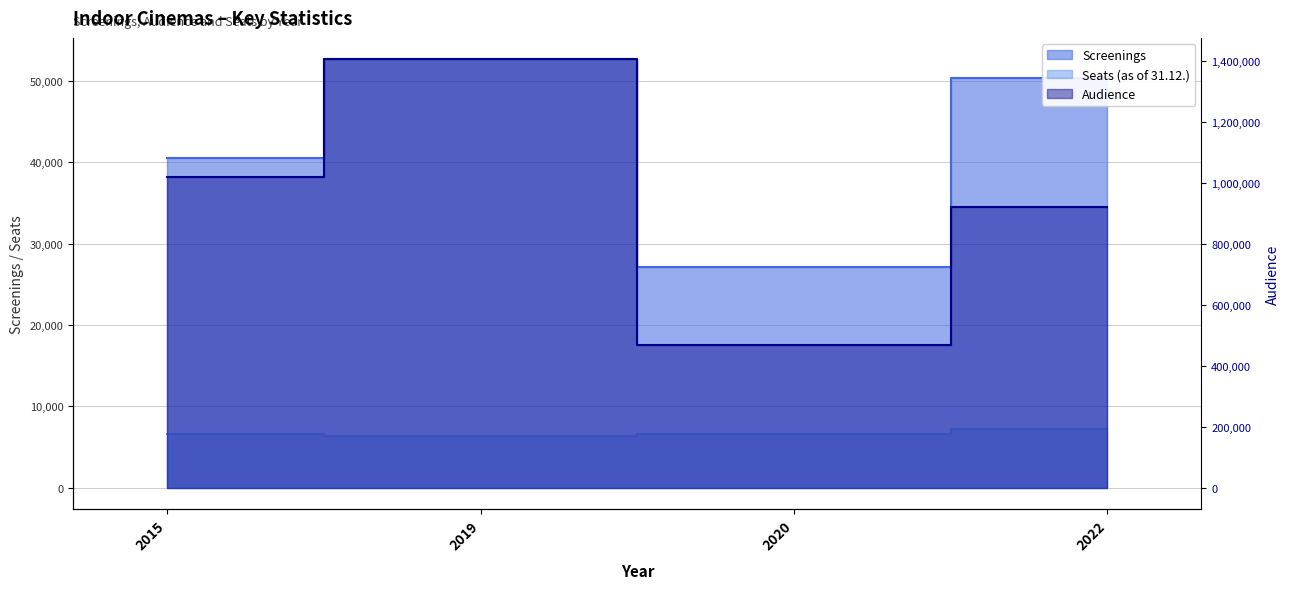

Is the value of Seats (as of 31.12.) at 2019 greater than the value of Screenings at 2015?

No